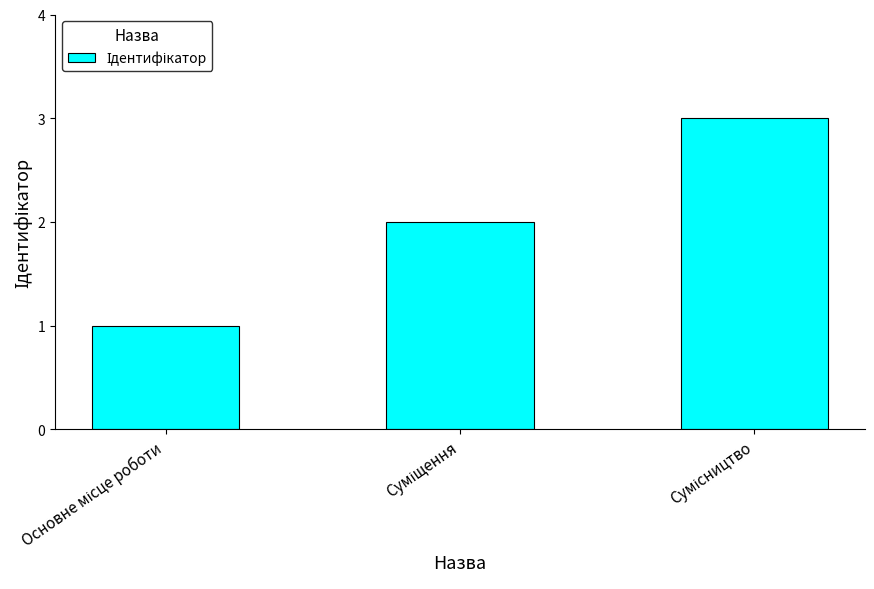

What is the maximum value shown in the chart?

3